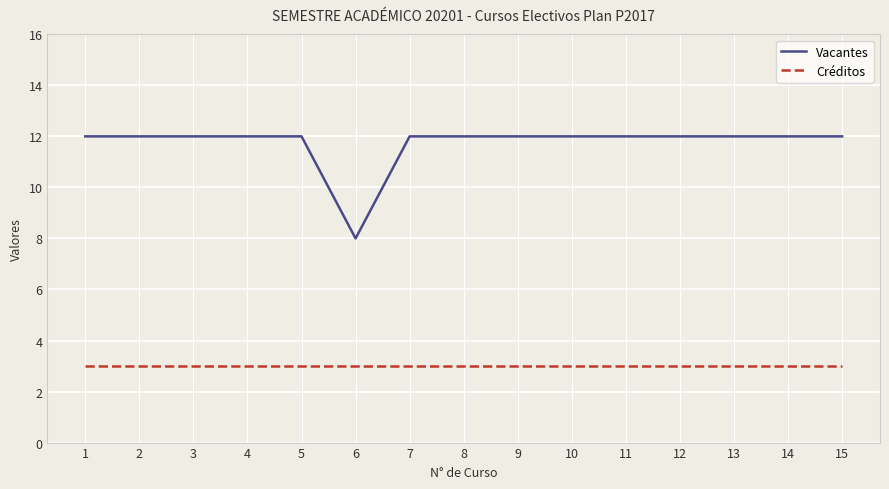

What is the maximum value shown in the chart?

12